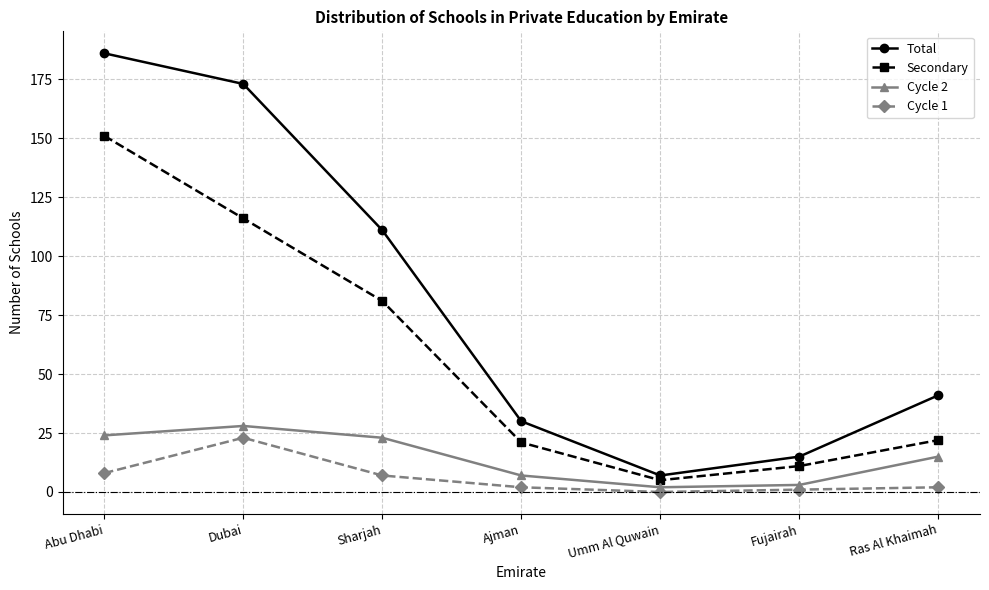

Between Umm Al Quwain and Ras Al Khaimah, which series saw the biggest shift?

Total